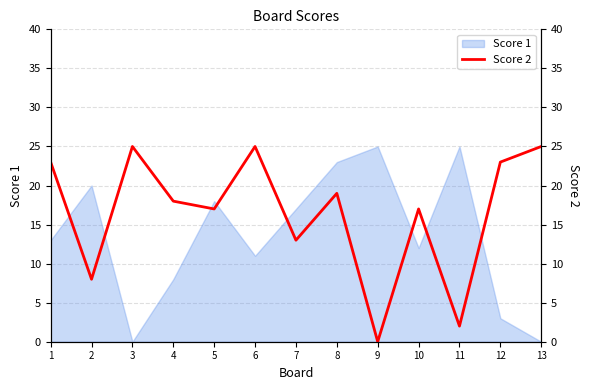

How many data points are less than 18?

6